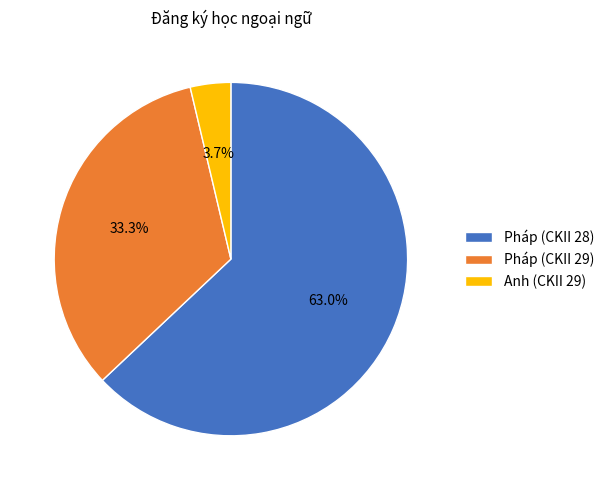

To the nearest percent, what is the combined percentage of Anh (CKII 29) and Pháp (CKII 29)?

37%